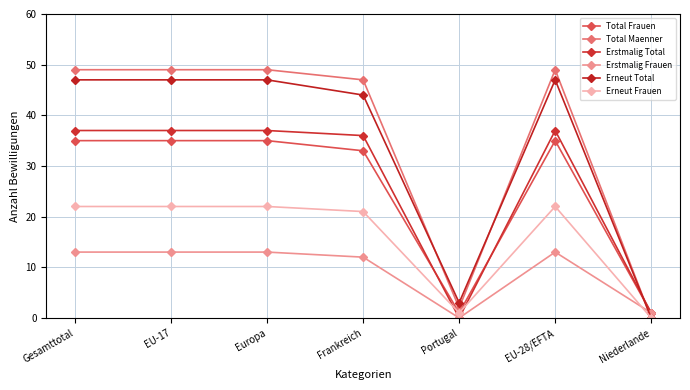

What is the label of the 4th point from the left?

Frankreich